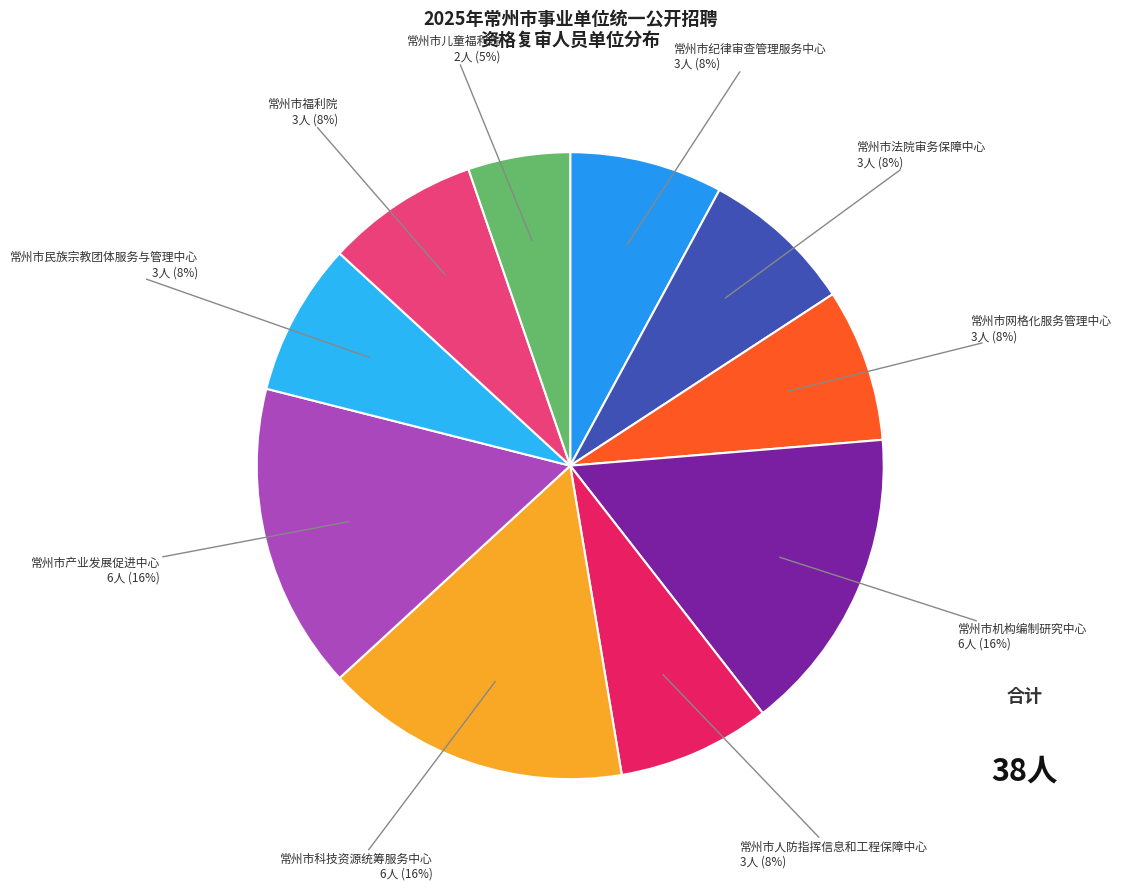

Does any single category account for the majority?

No